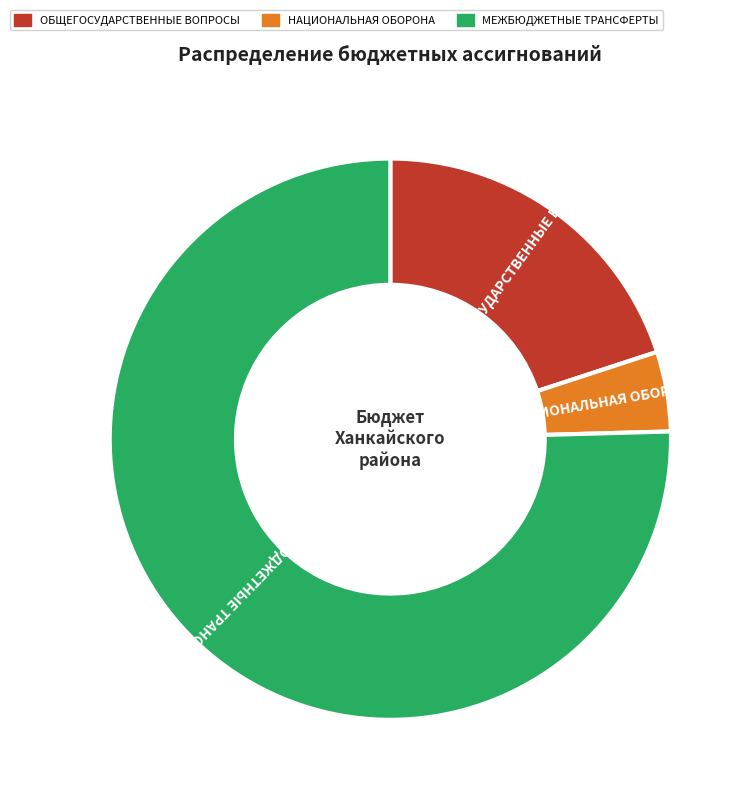

The МЕЖБЮДЖЕТНЫЕ ТРАНСФЕРТЫ slice represents 87% of the pie. True or false?

False